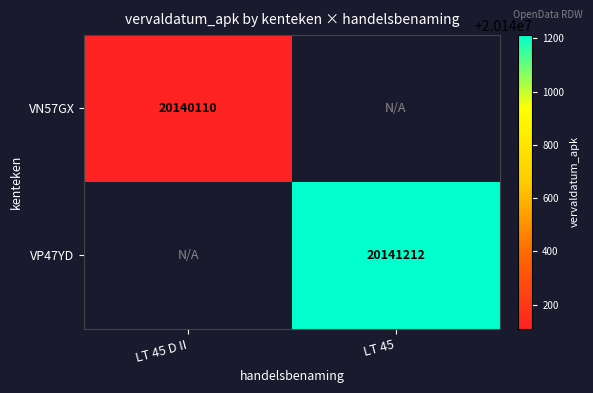

True or false: VP47YD has a value of 20141212 at LT 45.

True